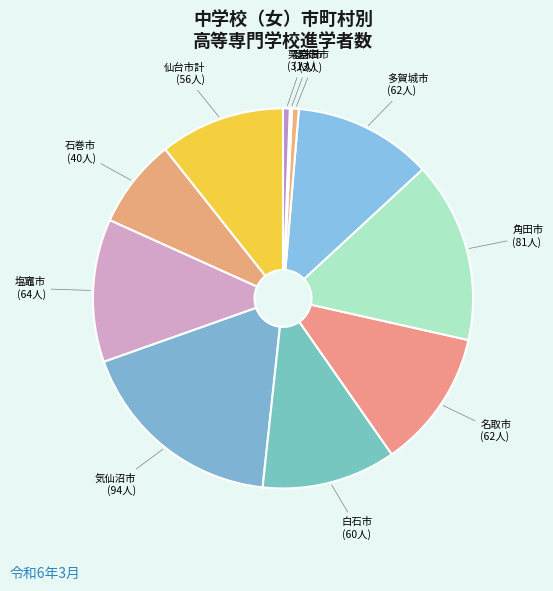

Which has a higher value, 栗原市 or 白石市?

白石市